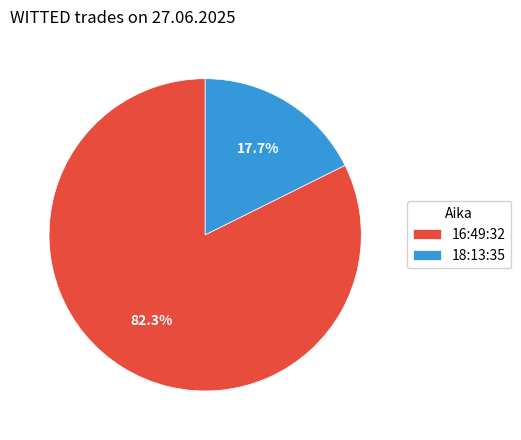

To the nearest percent, what is the difference between the 18:13:35 and 16:49:32 slice percentages?

65%